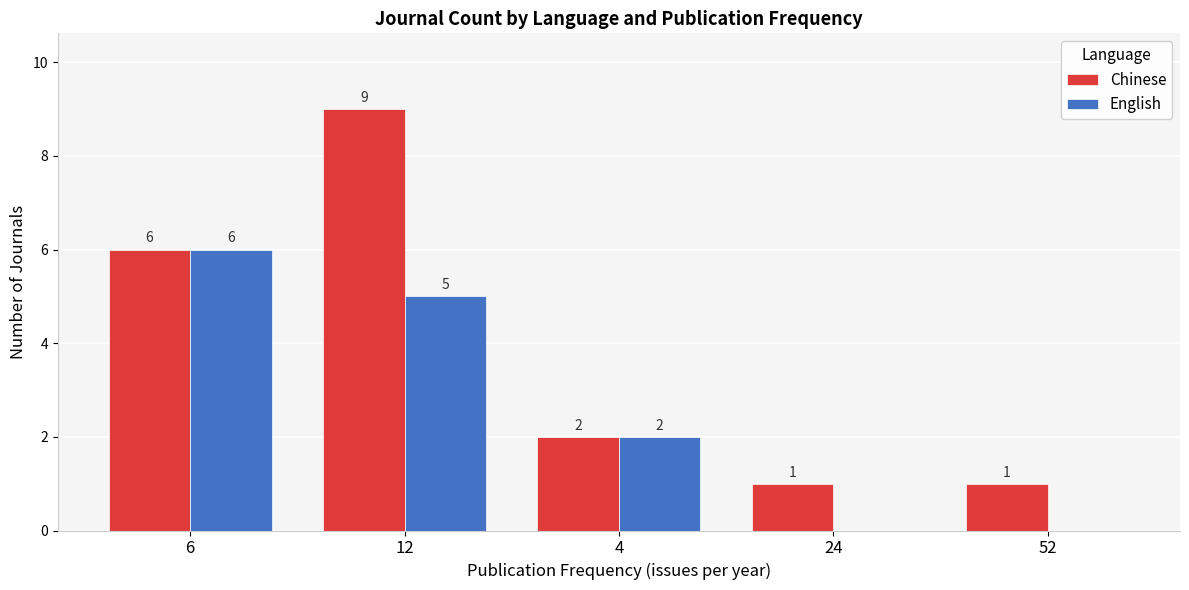

True or false: Chinese has a value of 1 at 4.

False